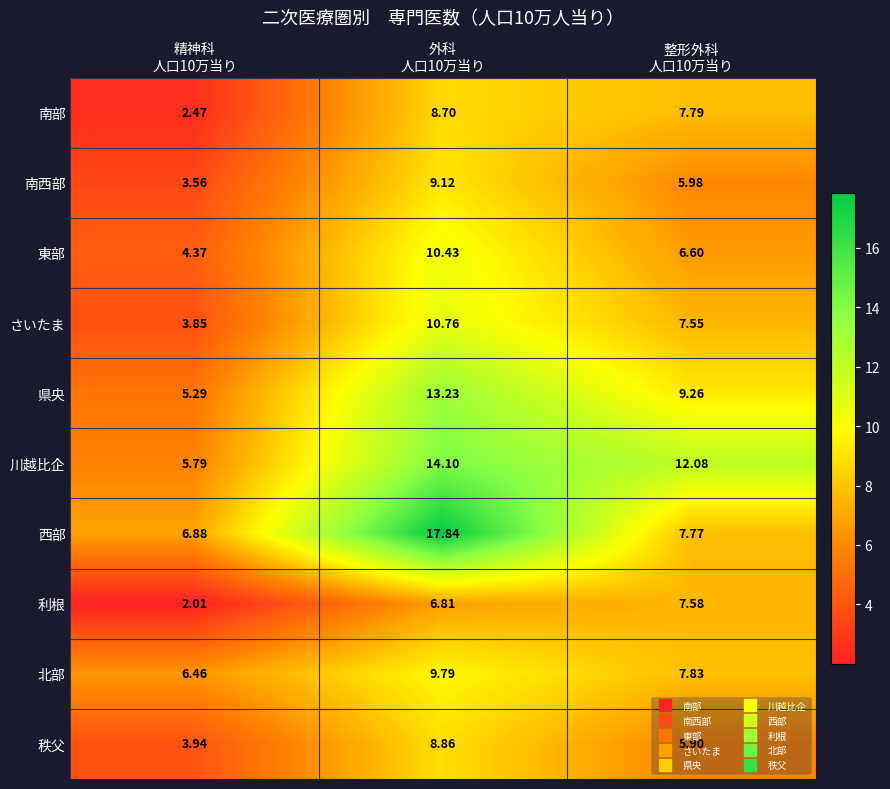

Rank the series by their maximum value, from lowest to highest.

利根, 南部, 秩父, 南西部, 北部, 東部, さいたま, 県央, 川越比企, 西部